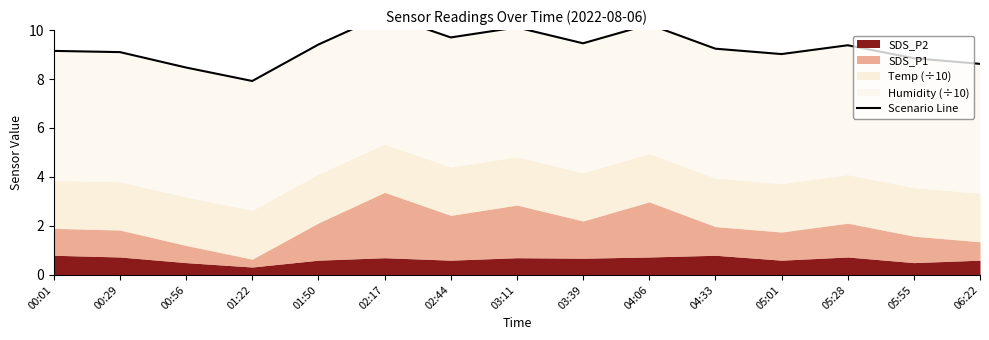

What position from the left is 00:29?

2